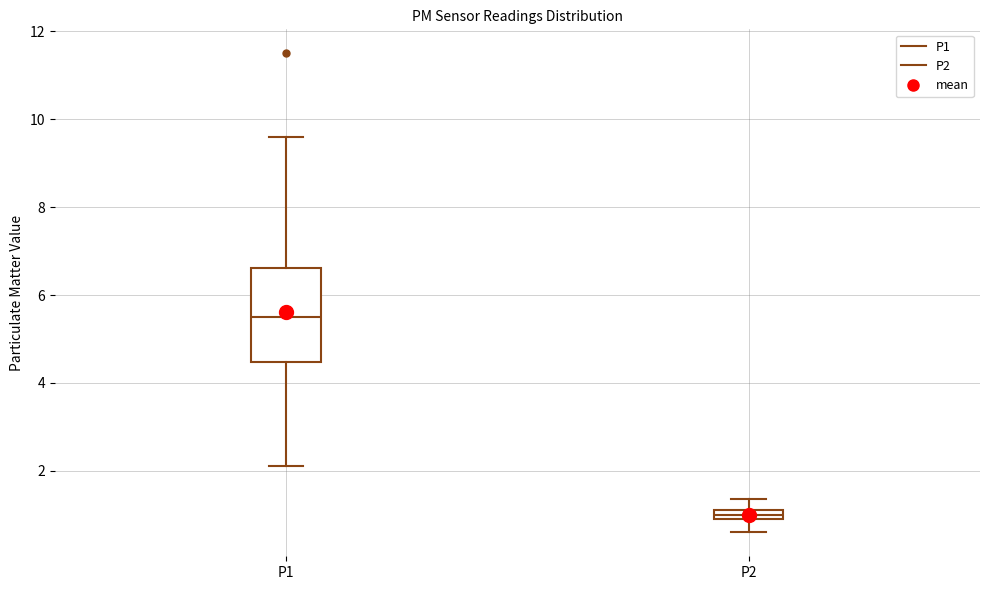

Where is the upper edge of the box for P1 on the y-axis? The values are not printed on the chart, so give them approximately, as read against the axis.

6.6